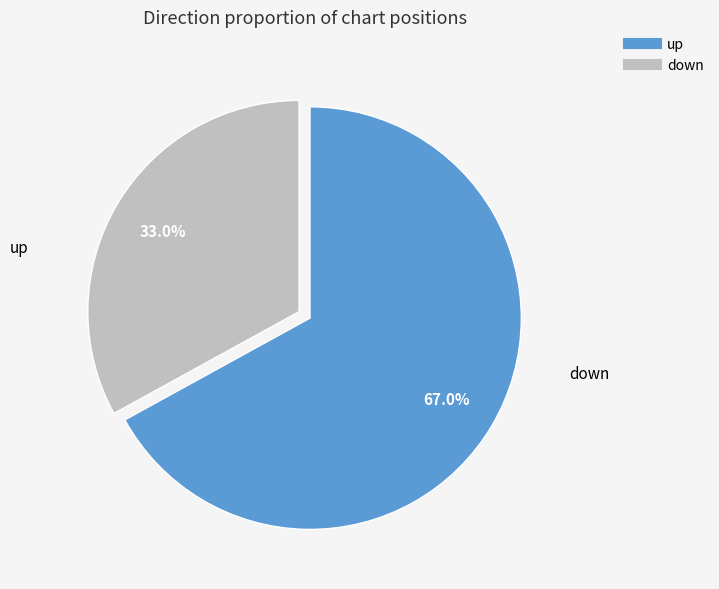

To the nearest percent, what percentage of the pie is down?

33%